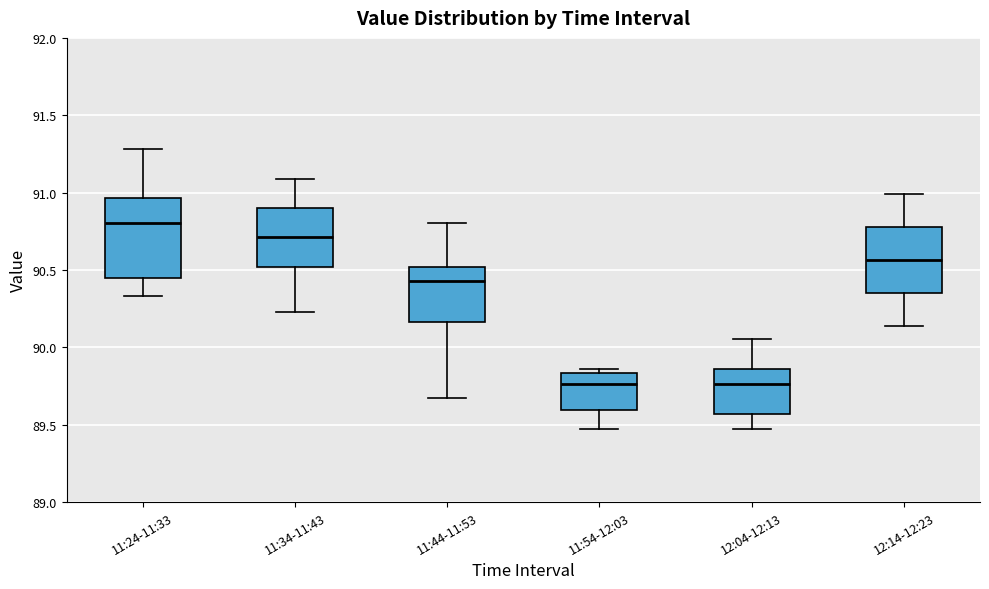

Reading left to right, transcribe this box plot: for each box, give where its median line is, the range the box spans, and where its two whiskers end, as read against the y-axis. The values are not printed on the chart, so give them approximately, as read against the axis.

11:24-11:33: median 90.80, box 90.45 to 90.95, whiskers 90.35 to 91.30
11:34-11:43: median 90.70, box 90.50 to 90.90, whiskers 90.25 to 91.10
11:44-11:53: median 90.45, box 90.15 to 90.50, whiskers 89.65 to 90.80
11:54-12:03: median 89.75, box 89.60 to 89.85, whiskers 89.45 to 89.85 (just above the box's upper edge)
12:04-12:13: median 89.75, box 89.55 to 89.85, whiskers 89.45 to 90.05
12:14-12:23: median 90.55, box 90.35 to 90.80, whiskers 90.15 to 91.00